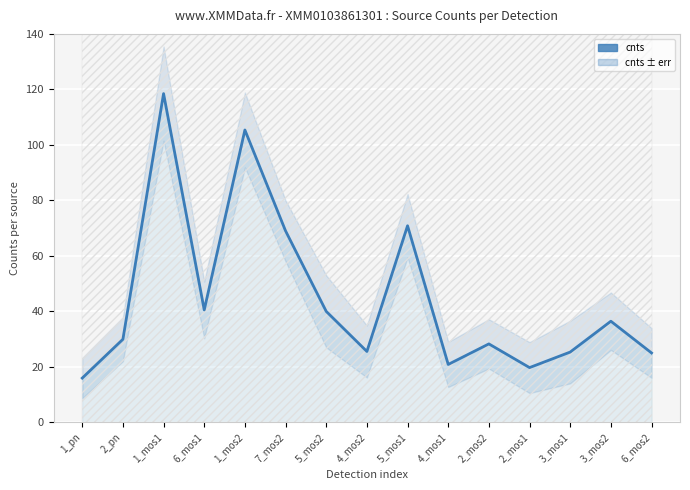

What is the change in value from 2_pn to 2_mos1?

-10.2